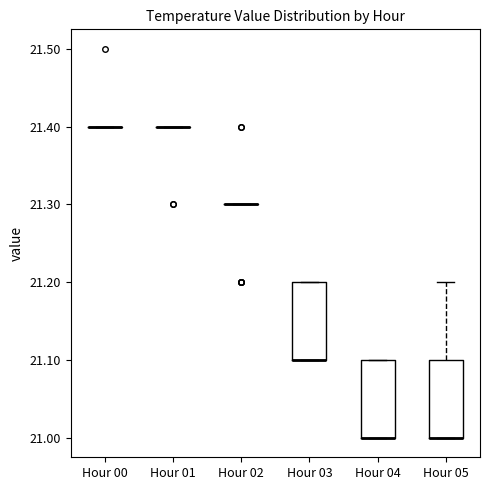

Reading left to right, read every box against the y-axis: the position of its median line, the range the box covers, and the ends of its whiskers. The values are not printed on the chart, so give them approximately, as read against the axis.

Hour 00: box collapsed to a line at 21.4, whiskers 21.4 to 21.4
Hour 01: box collapsed to a line at 21.4, whiskers 21.4 to 21.4
Hour 02: box collapsed to a line at 21.3, whiskers 21.3 to 21.3
Hour 03: median 21.1 (drawn on the box's lower edge), box 21.1 to 21.2, whiskers 21.1 to 21.2
Hour 04: median 21.0 (drawn on the box's lower edge), box 21.0 to 21.1, whiskers 21.0 to 21.1
Hour 05: median 21.0 (drawn on the box's lower edge), box 21.0 to 21.1, whiskers 21.0 to 21.2